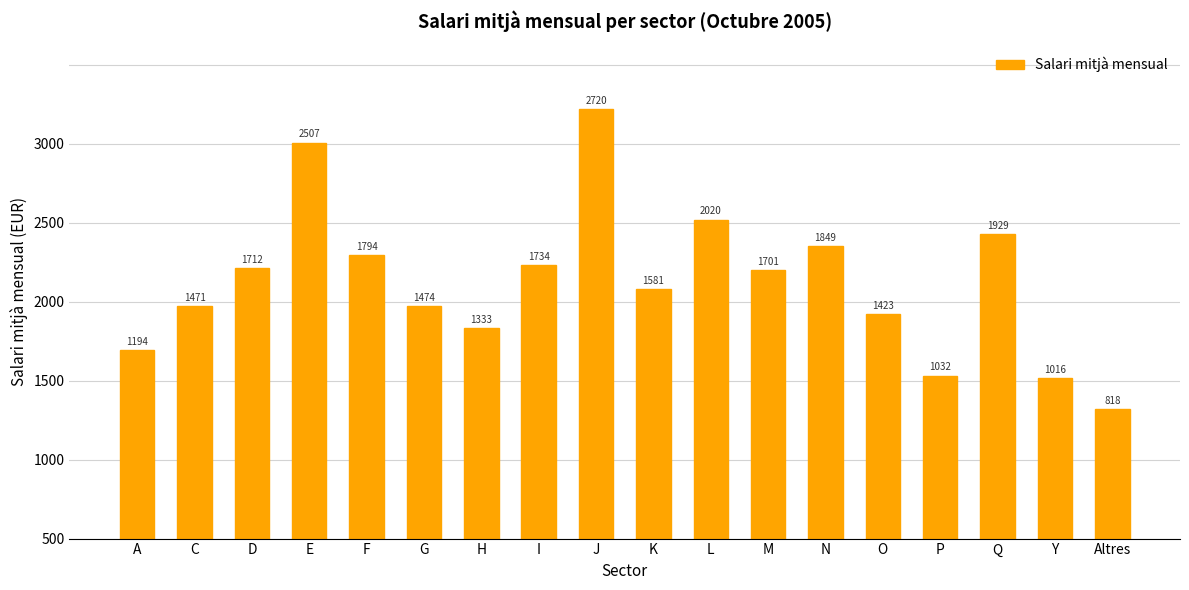

What position from the left is Y?

17